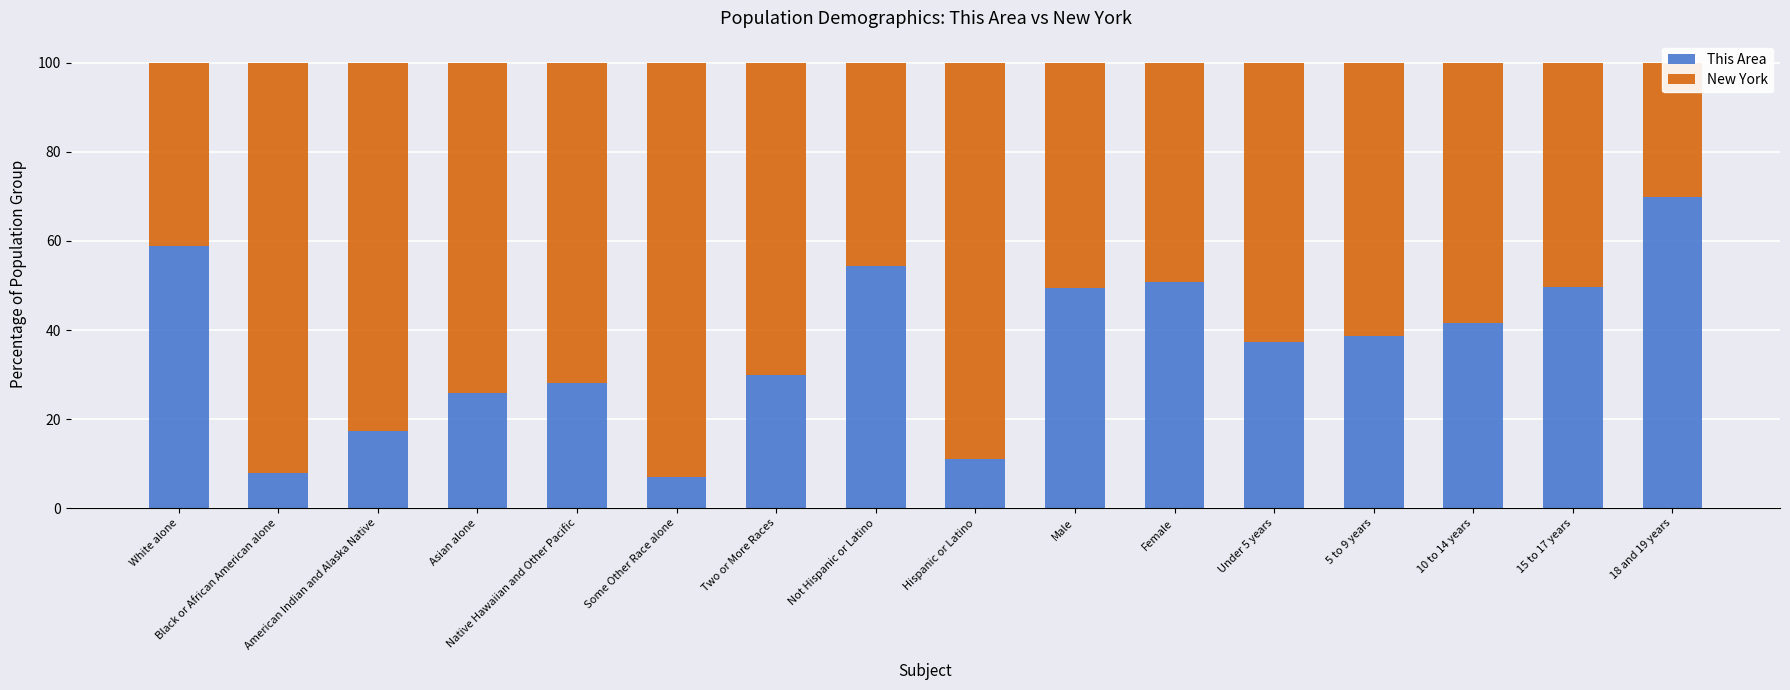

What is the spread (max minus min) of values at Two or More Races?

40.3